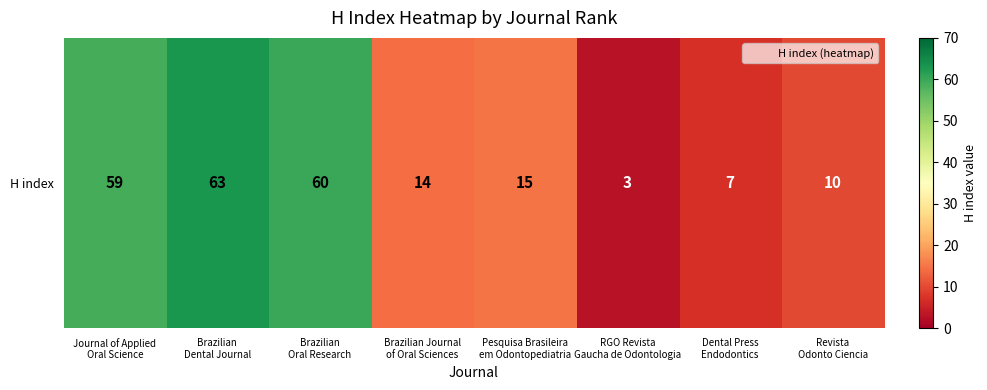

What is the approximate value at Brazilian
Oral Research?

60